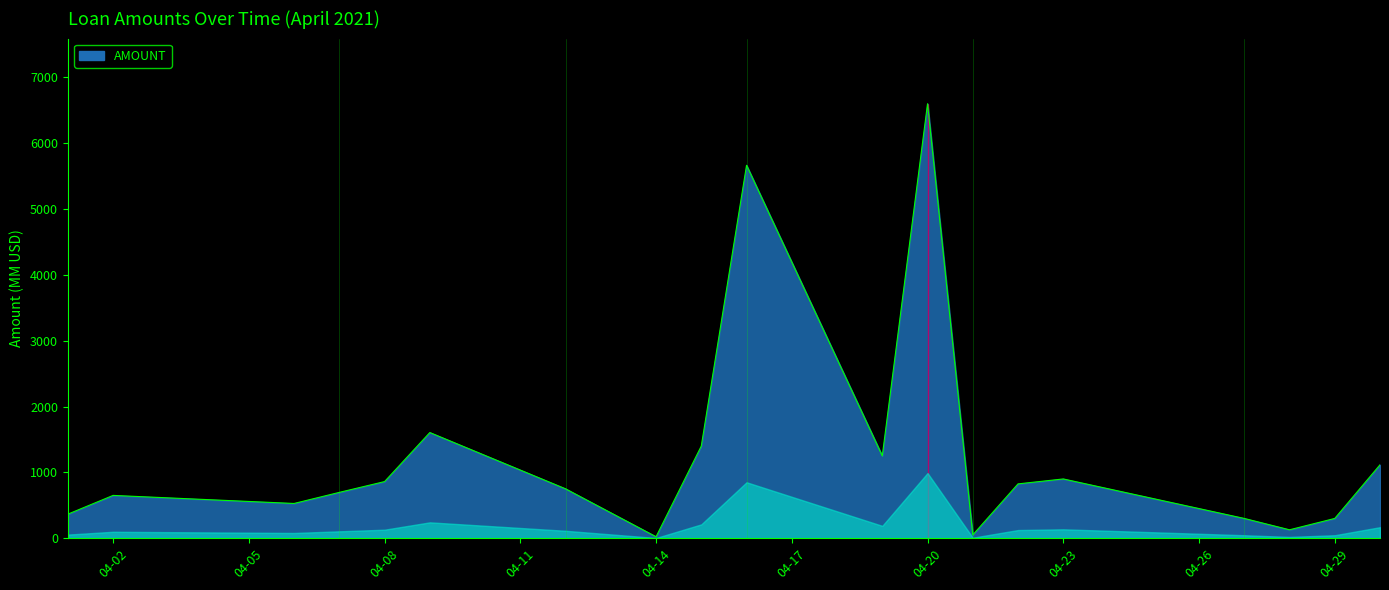

What is the maximum value shown in the chart?

6600.0